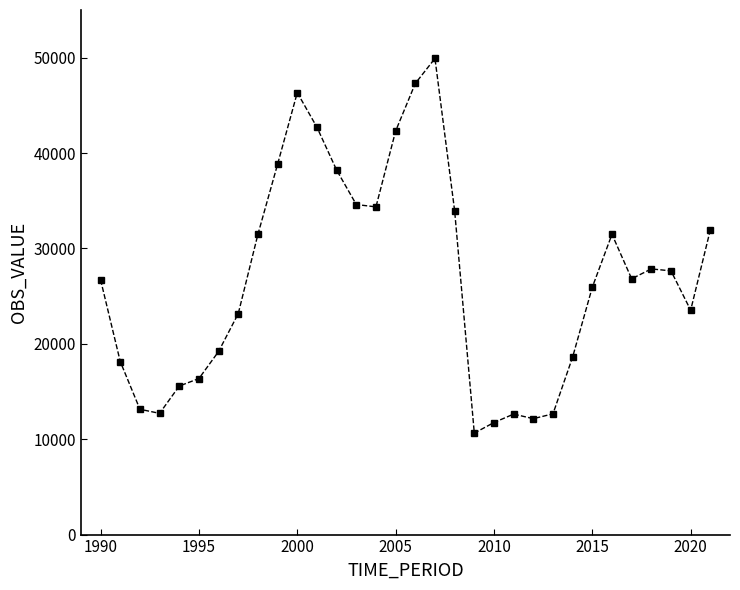

What is the average value?

26835